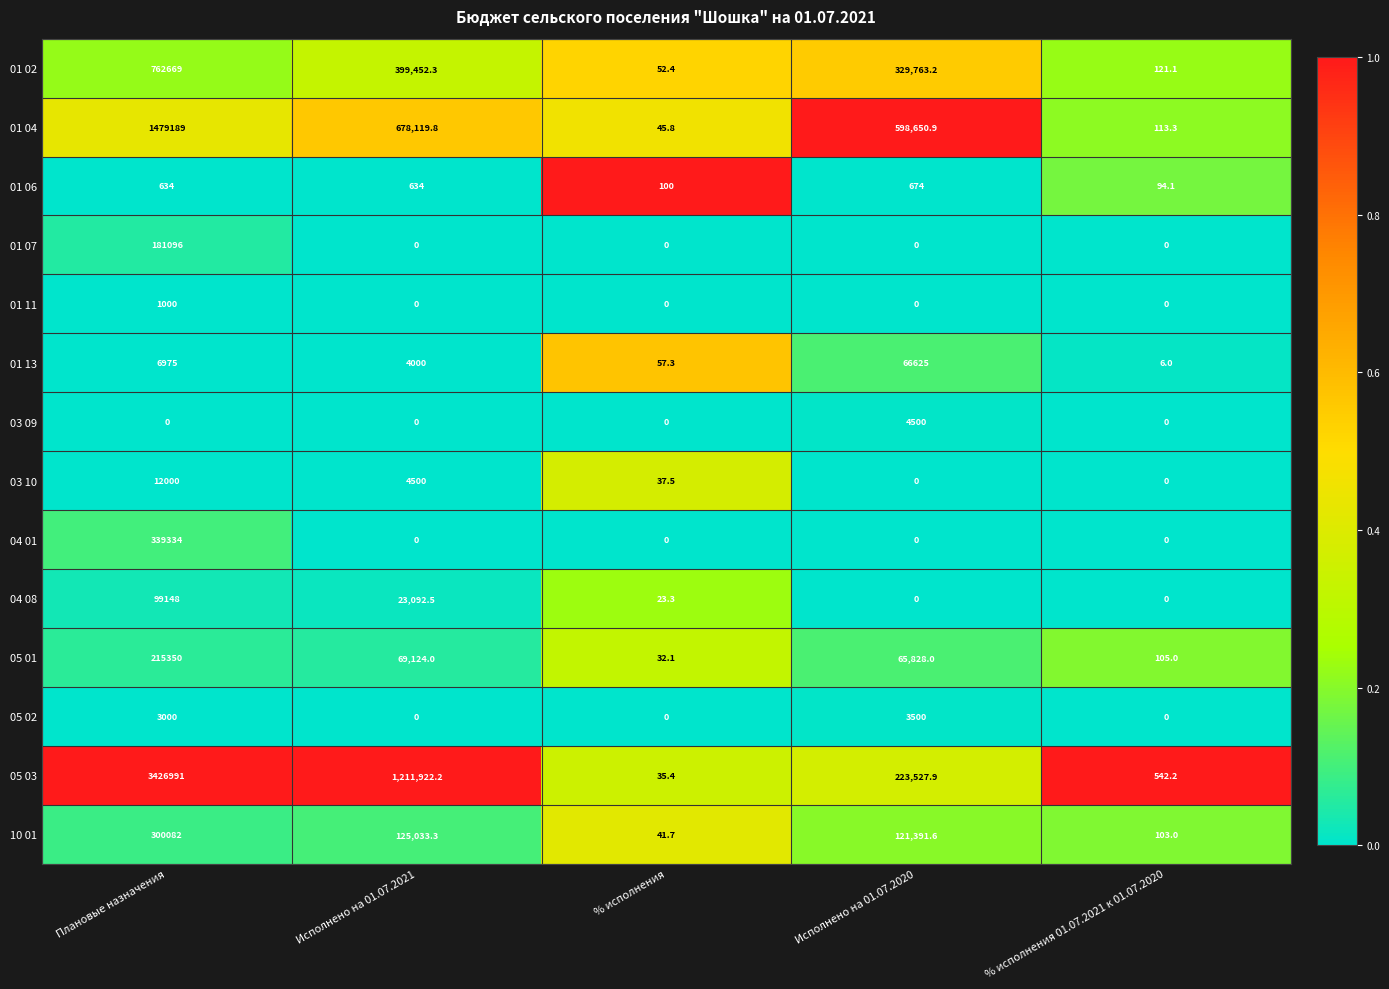

What is the difference between the second highest and minimum values in the 04 08 series?

23092.5